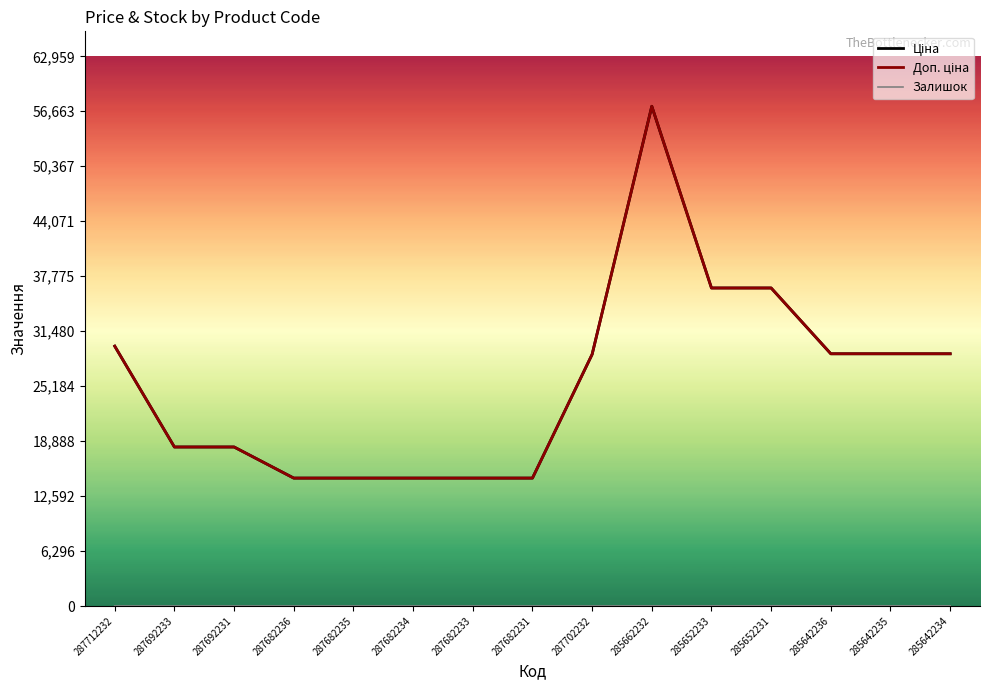

How many data points in Доп. ціна are less than 28821?

7